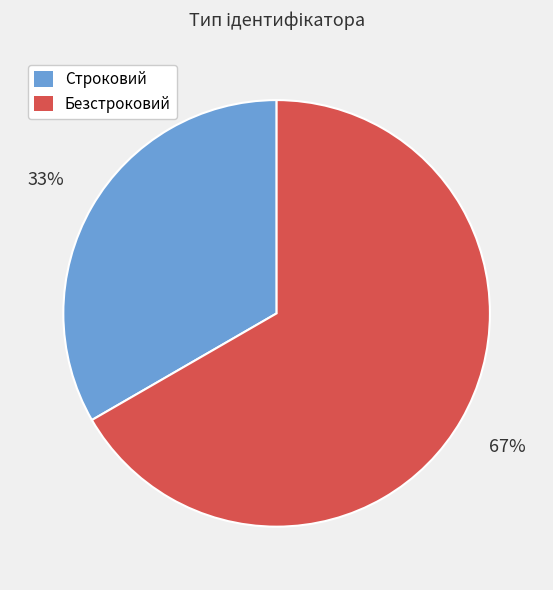

Rank the categories by value from lowest to highest.

Строковий, Безстроковий